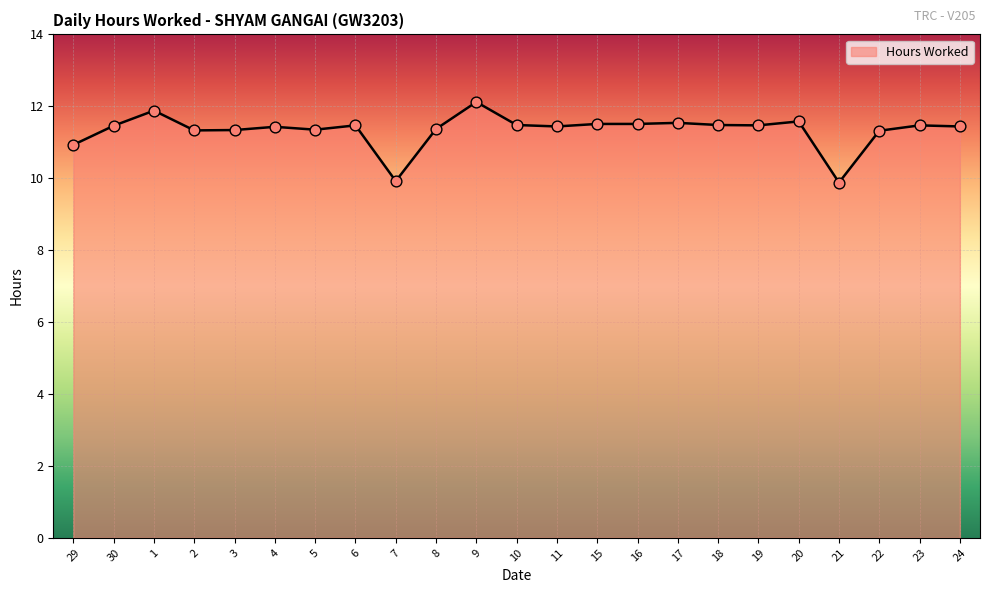

What is the change in value from 8 to 21?

-1.5